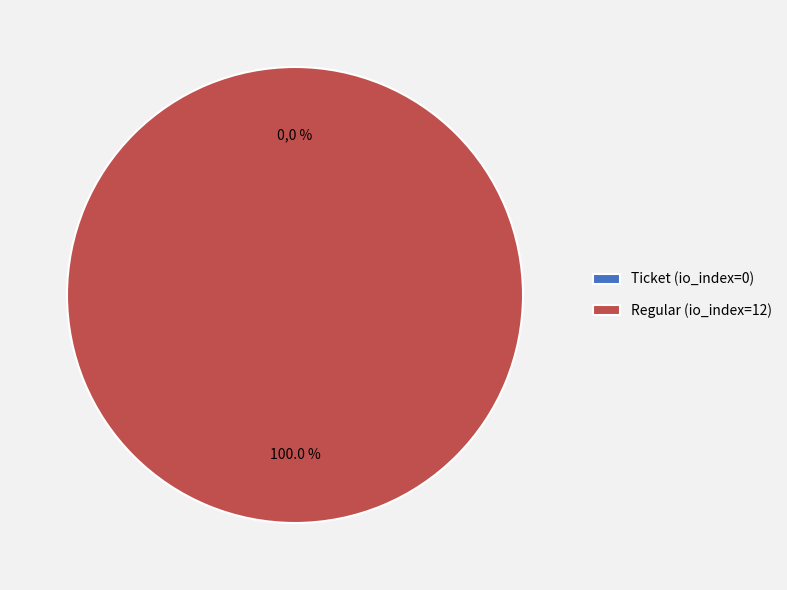

Rank the categories by value from lowest to highest.

Ticket (io_index=0), Regular (io_index=12)